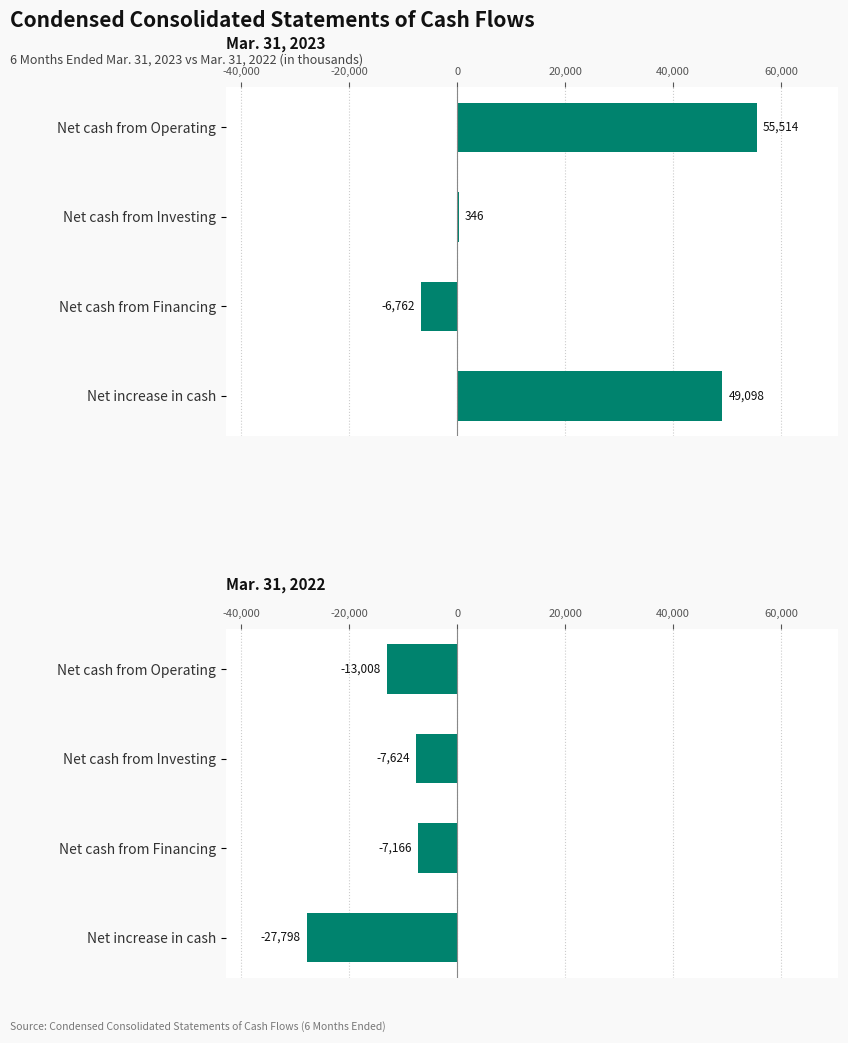

Which series has the largest total across all categories?

Mar. 31, 2023